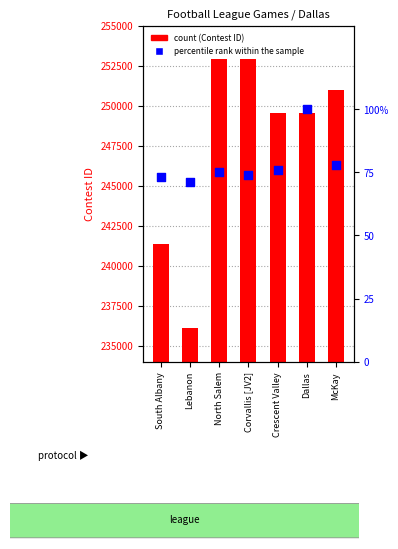

Which series reaches the minimum Y coordinate?

percentile rank within the sample